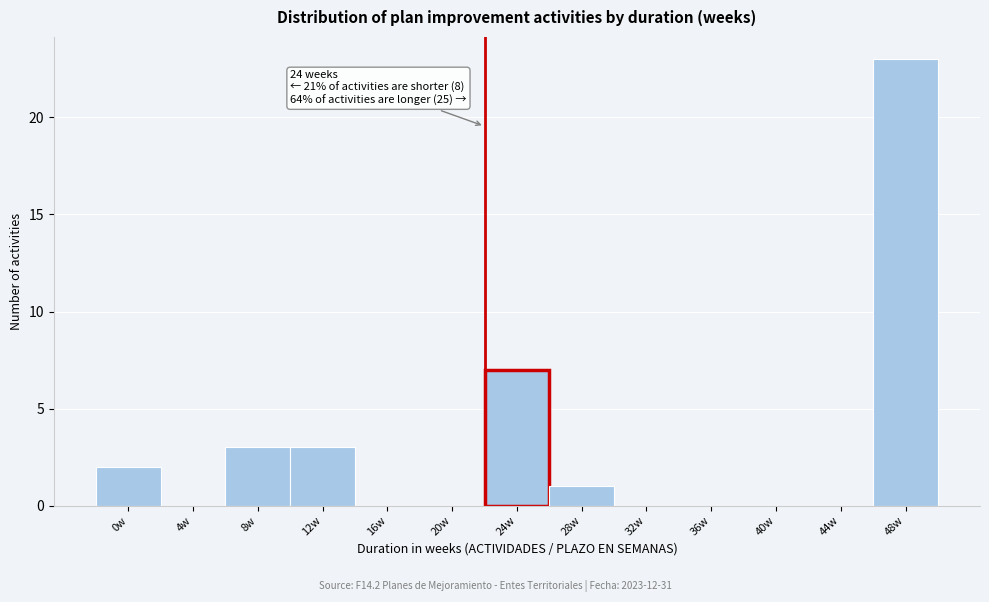

Reading left to right, transcribe all the data shown in this chart.

0w=2	4w=0	8w=3	12w=3	16w=0	20w=0	24w=7	28w=1	32w=0	36w=0	40w=0	44w=0	48w=23